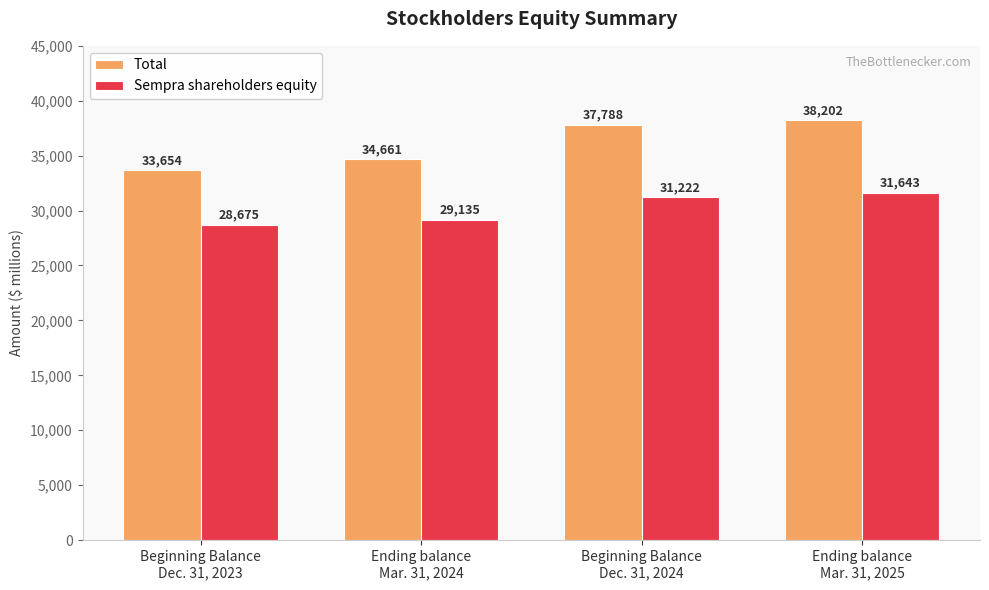

At which category is the sum across all series the highest?

Ending balance
Mar. 31, 2025